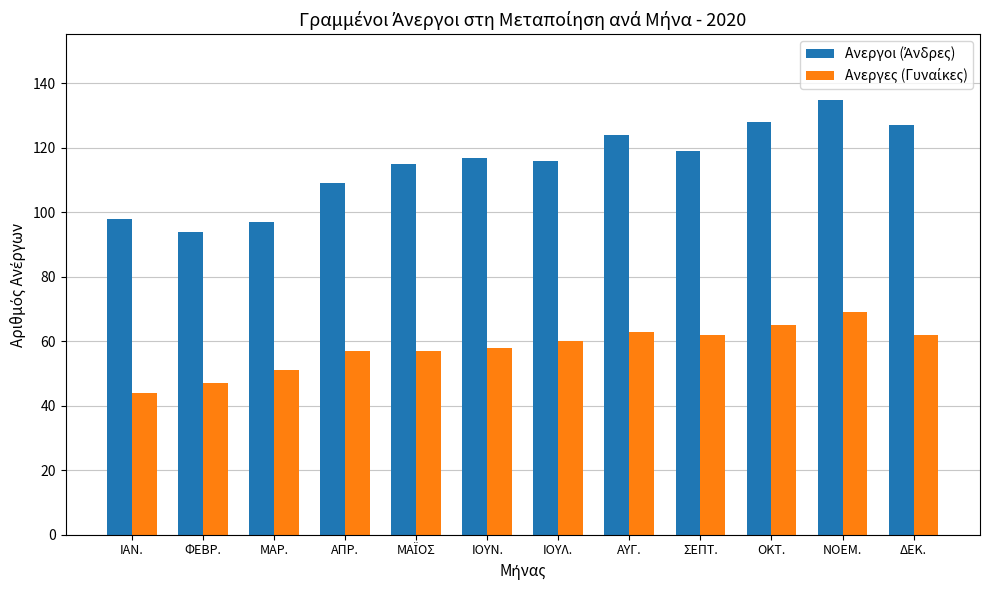

What is the difference between the highest and lowest values at ΣΕΠΤ.?

57